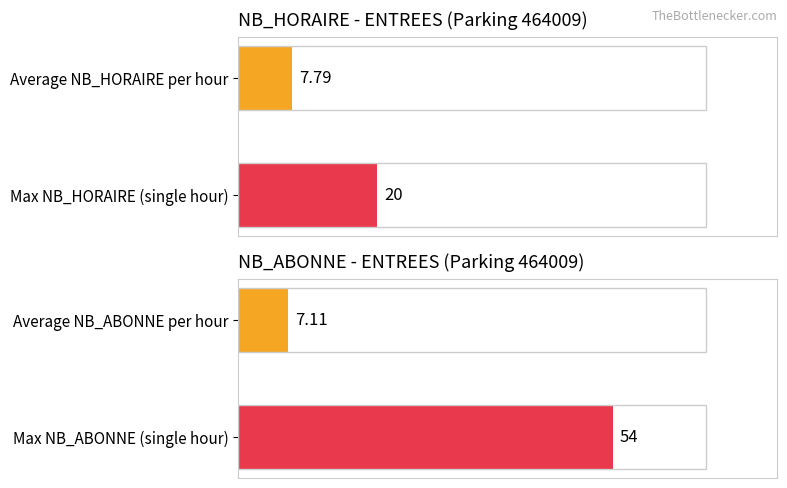

Rank the series by their average value, from lowest to highest.

NB_ABONNE, NB_HORAIRE